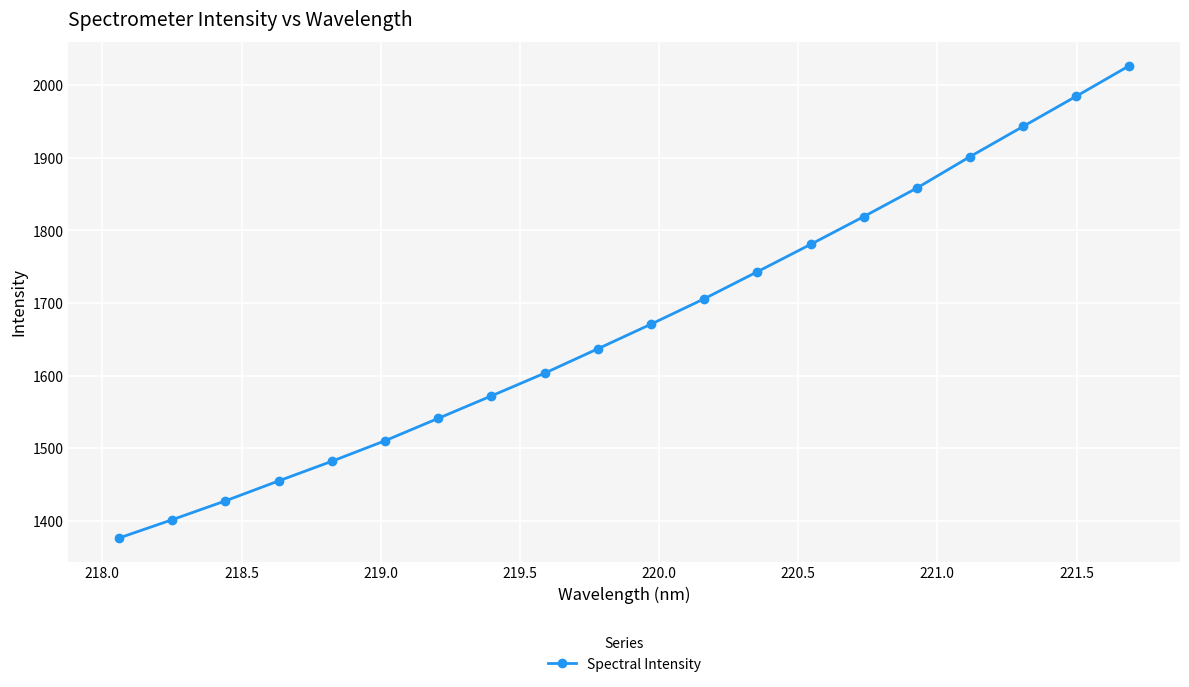

True or false: the data has more than 0 interior local peaks.

False